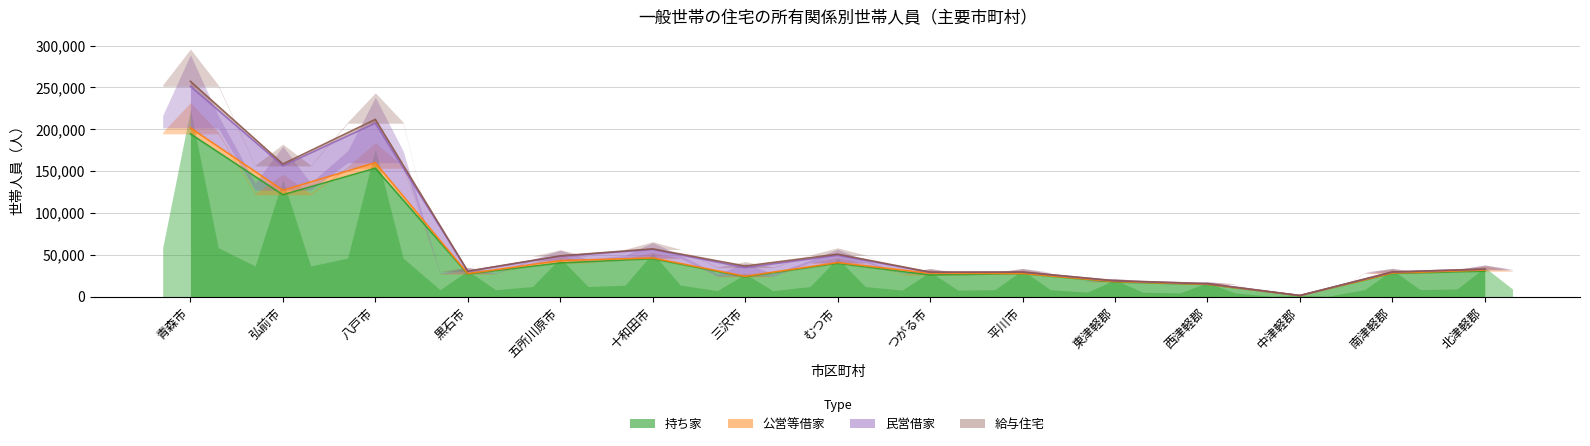

How many categories are shown in the chart?

15